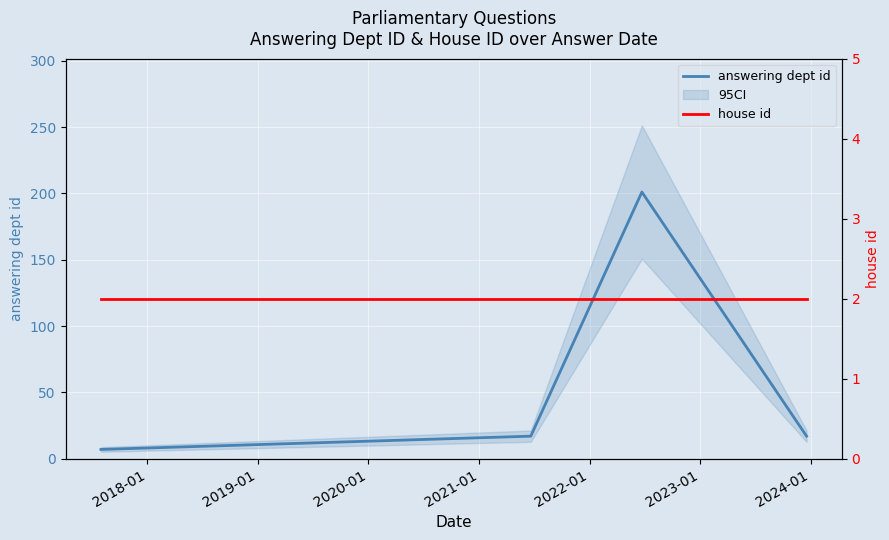

What is the lowest value of the answering dept id series?

7